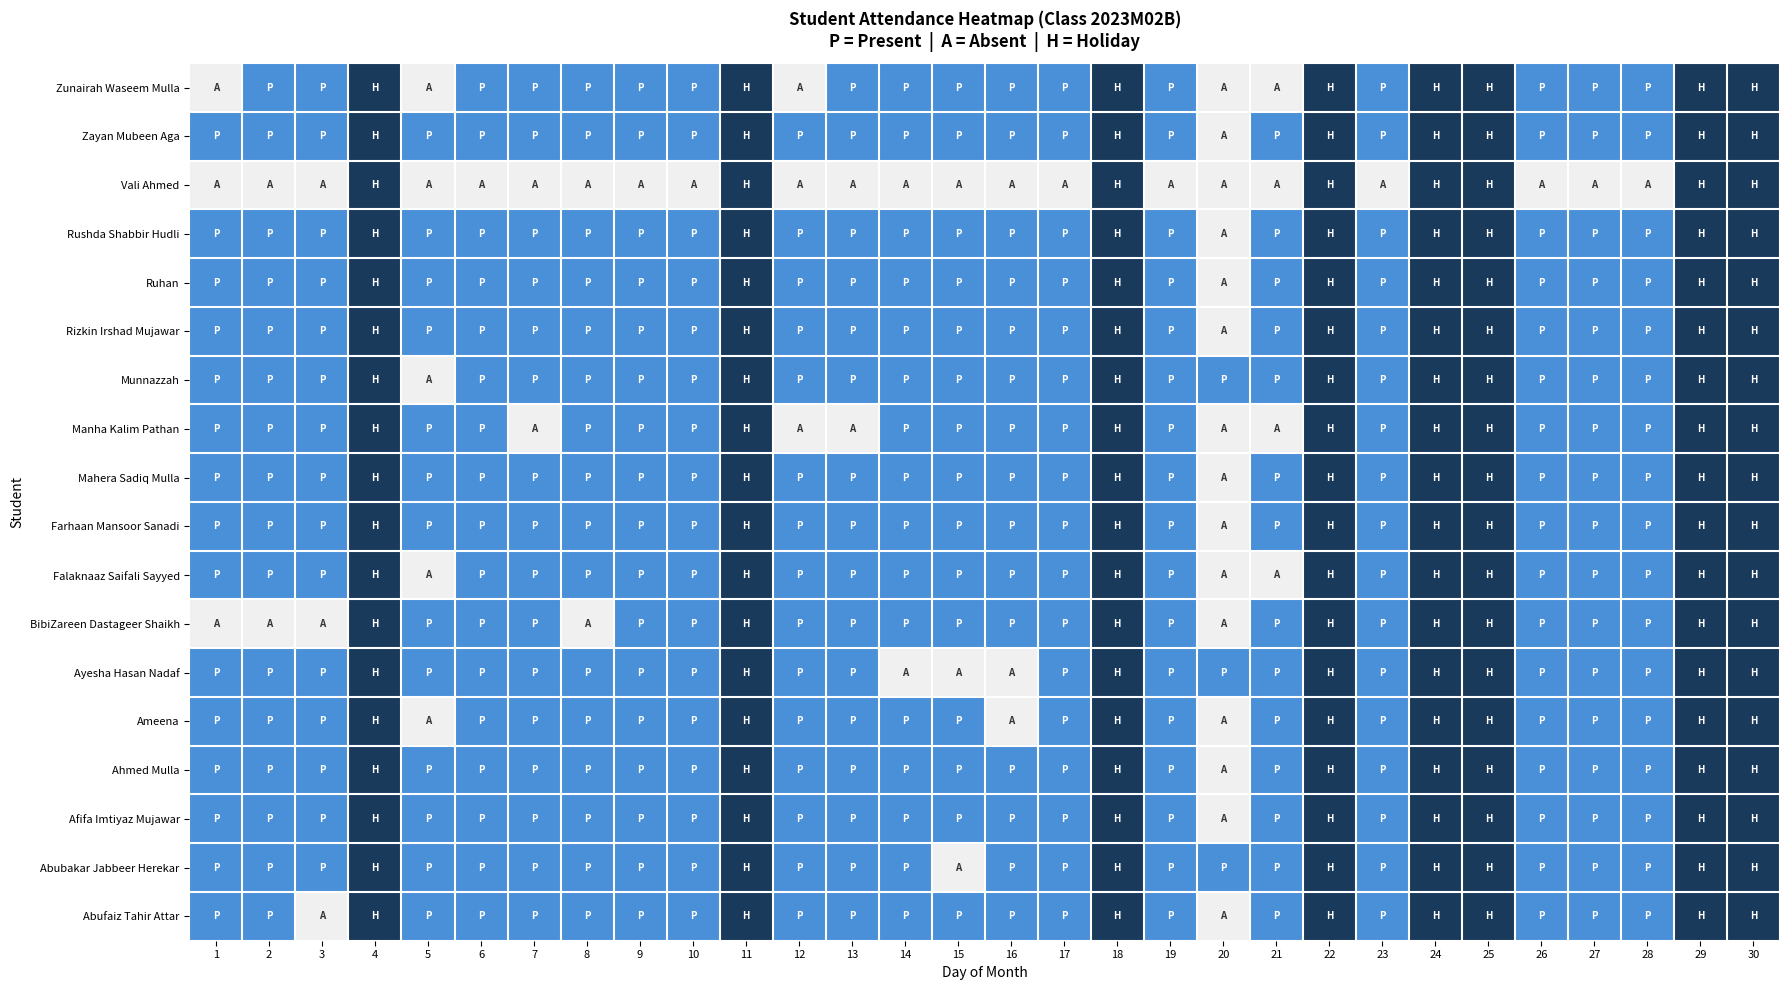

Between 15 and 8, which is larger?

15